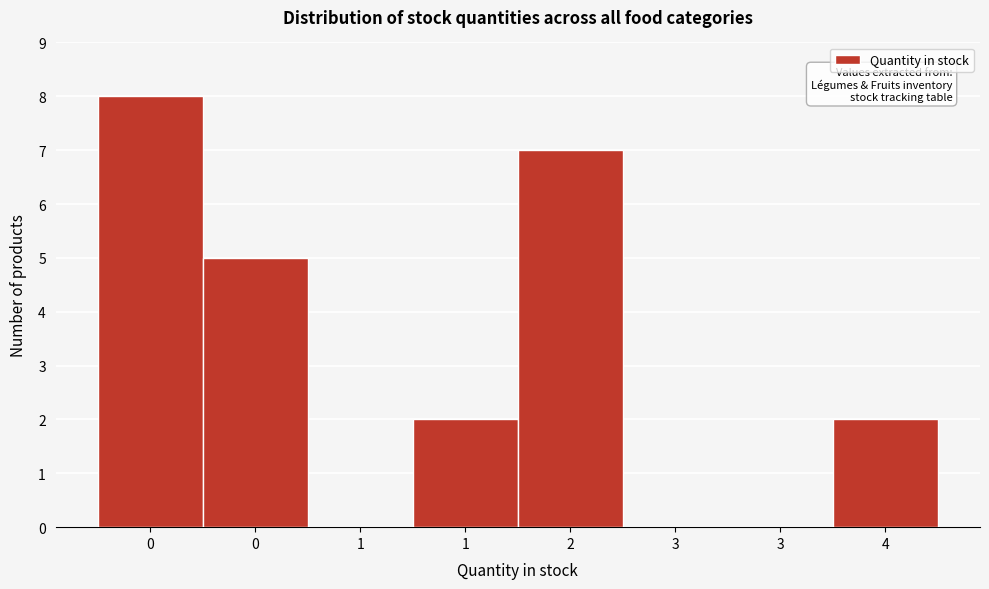

Are the bars horizontal?

No